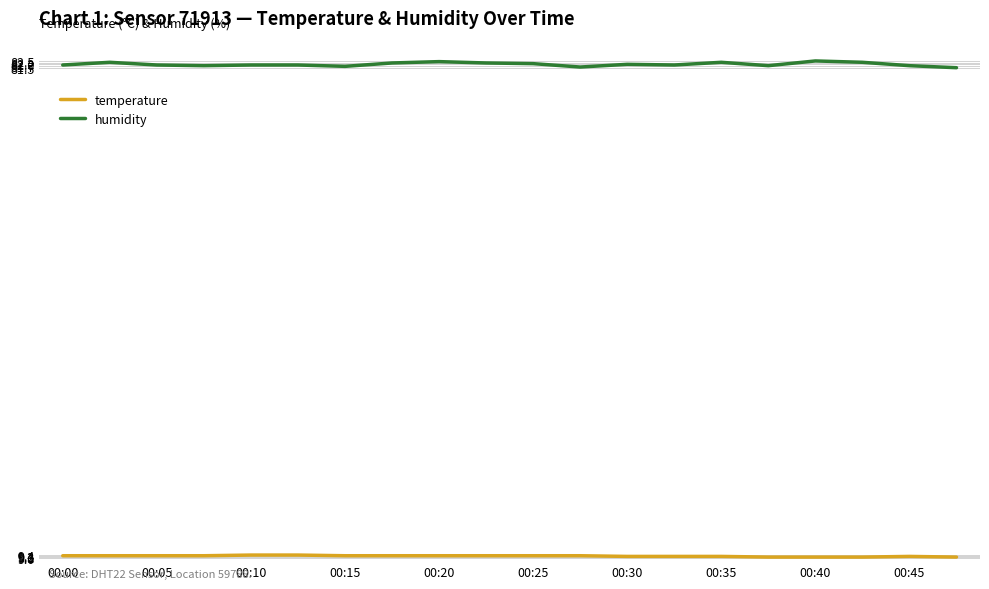

How many series are shown in this chart?

2